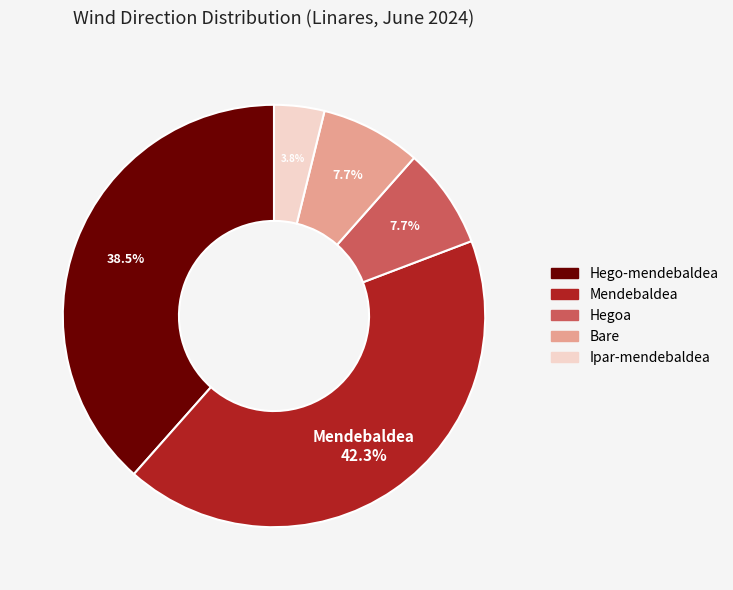

Which category has the biggest portion of the pie?

Mendebaldea